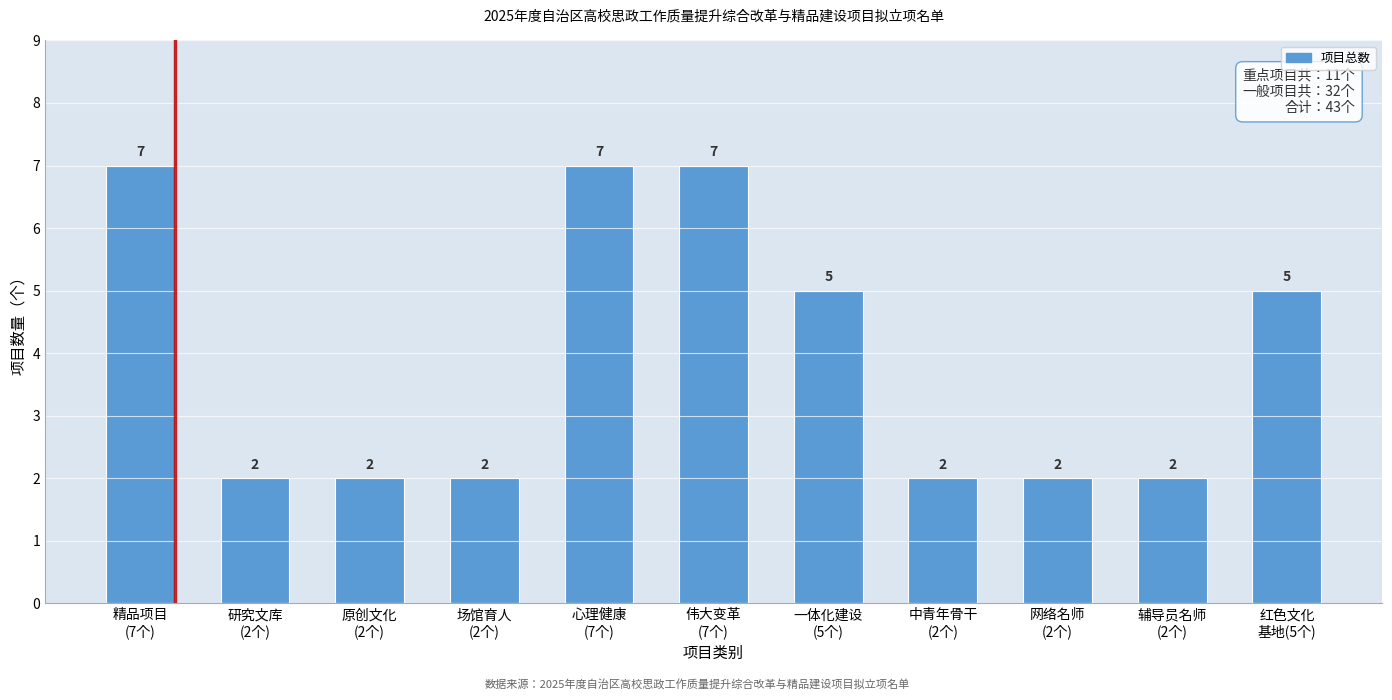

Reading right to left, what are all the values shown in this chart?

5	2	2	2	5	7	7	2	2	2	7